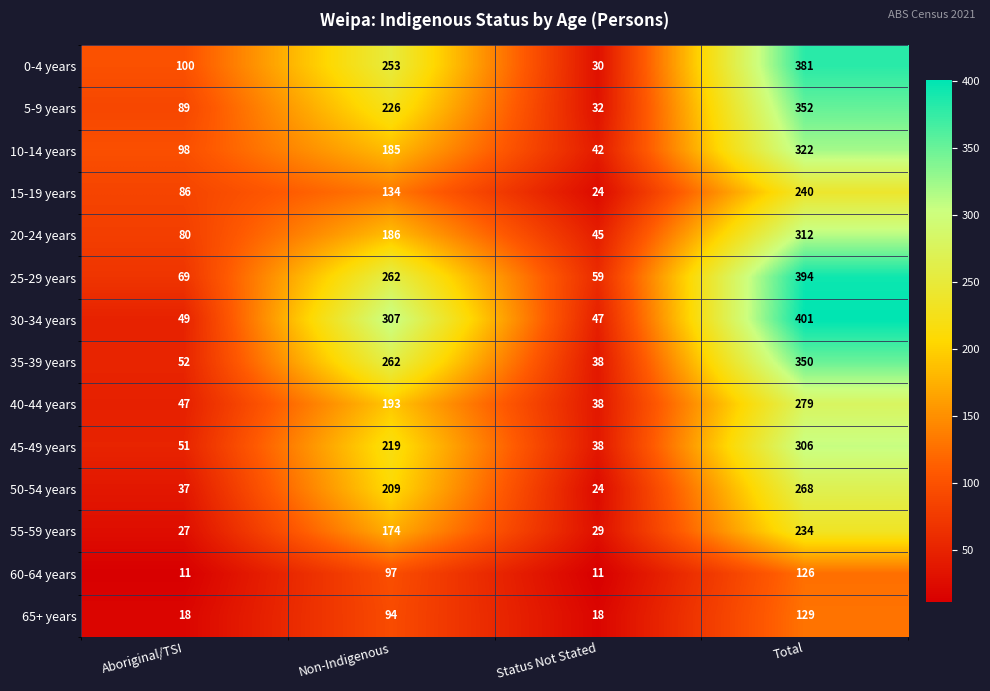

What is the greatest value displayed?

401